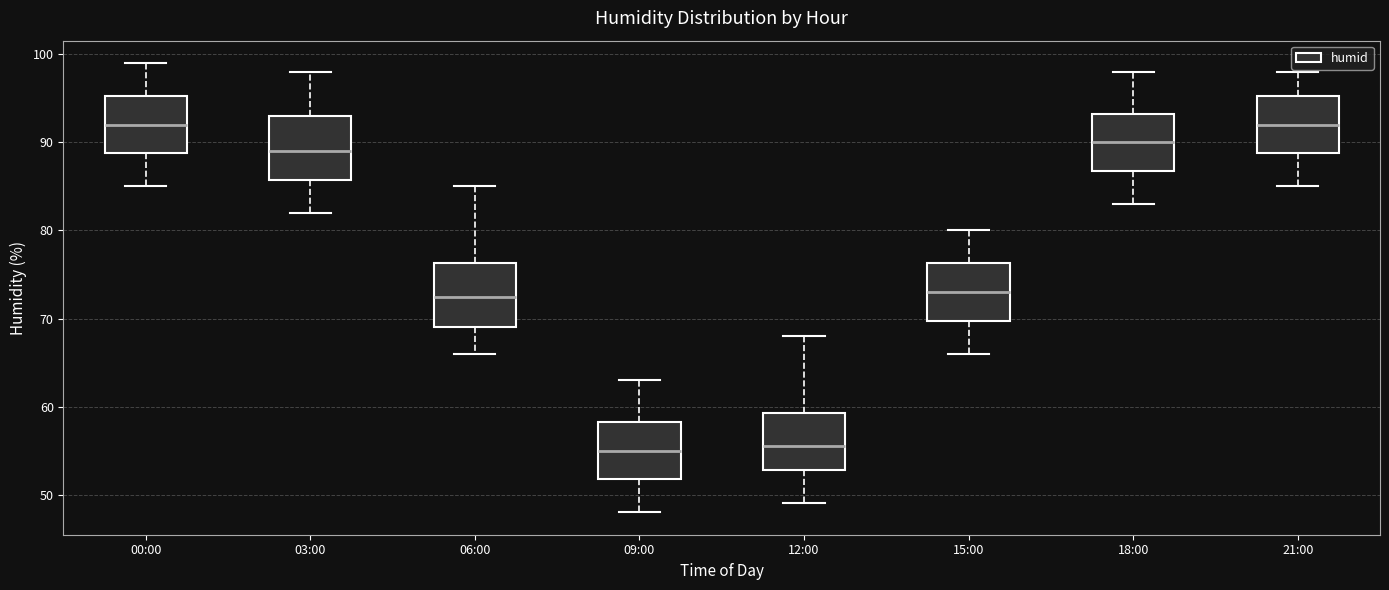

Reading left to right, read every box against the y-axis: the position of its median line, the range the box covers, and the ends of its whiskers. The values are not printed on the chart, so give them approximately, as read against the axis.

00:00: median 92, box 89 to 95, whiskers 85 to 99
03:00: median 89, box 86 to 93, whiskers 82 to 98
06:00: median 73, box 69 to 76, whiskers 66 to 85
09:00: median 55, box 52 to 58, whiskers 48 to 63
12:00: median 56, box 53 to 59, whiskers 49 to 68
15:00: median 73, box 70 to 76, whiskers 66 to 80
18:00: median 90, box 87 to 93, whiskers 83 to 98
21:00: median 92, box 89 to 95, whiskers 85 to 98